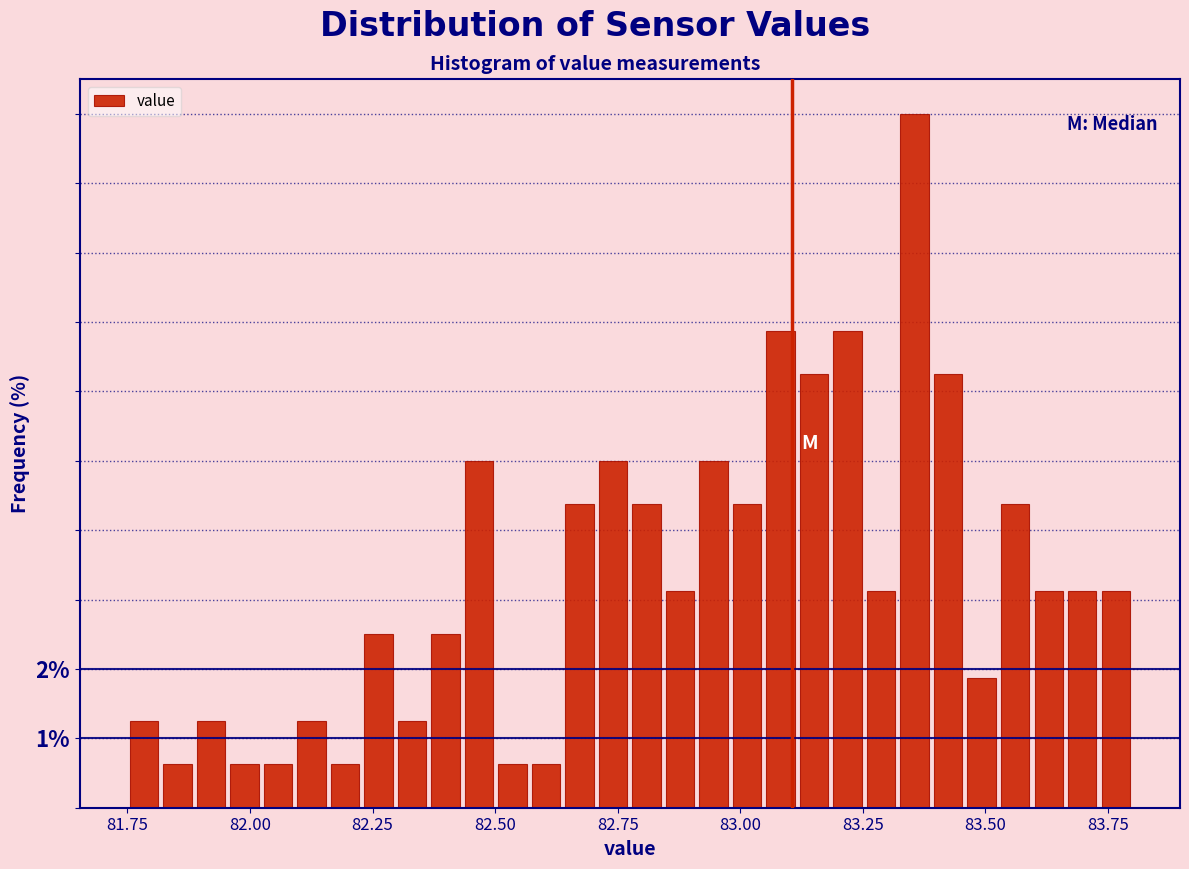

Read against the x-axis, roughly where is the centre of the tallest bar?

83.35